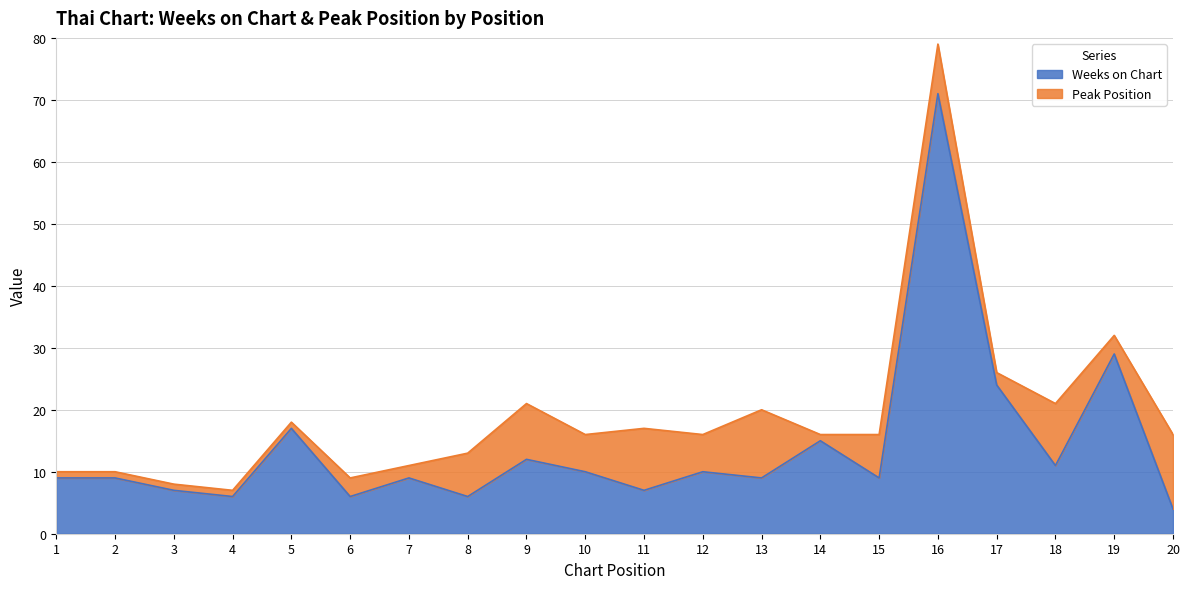

How many interior local valleys (lower than both neighbors) does the data have?

7